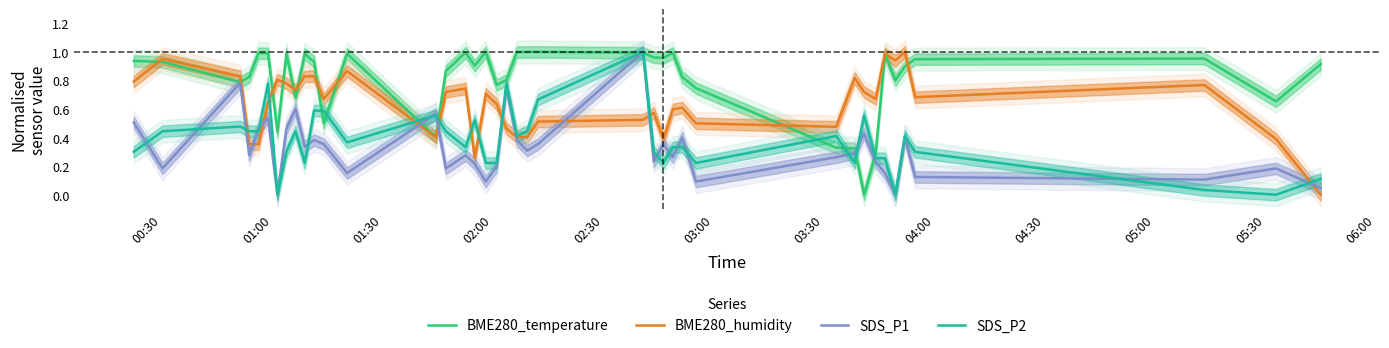

How many times do BME280_temperature and SDS_P1 cross each other?

6